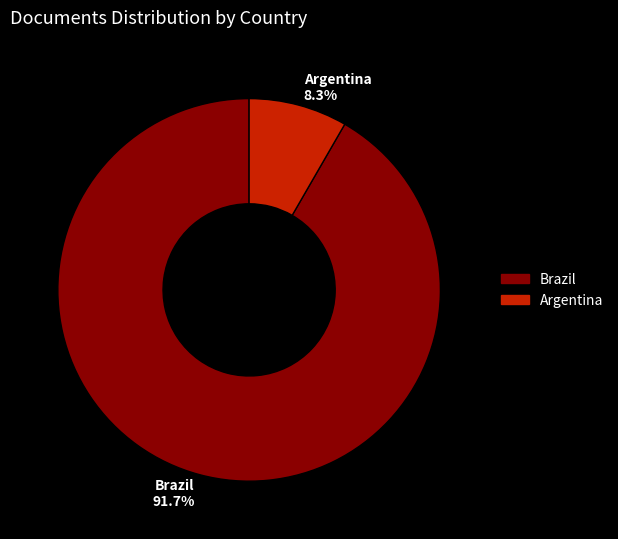

Count the number of slices in the pie.

2